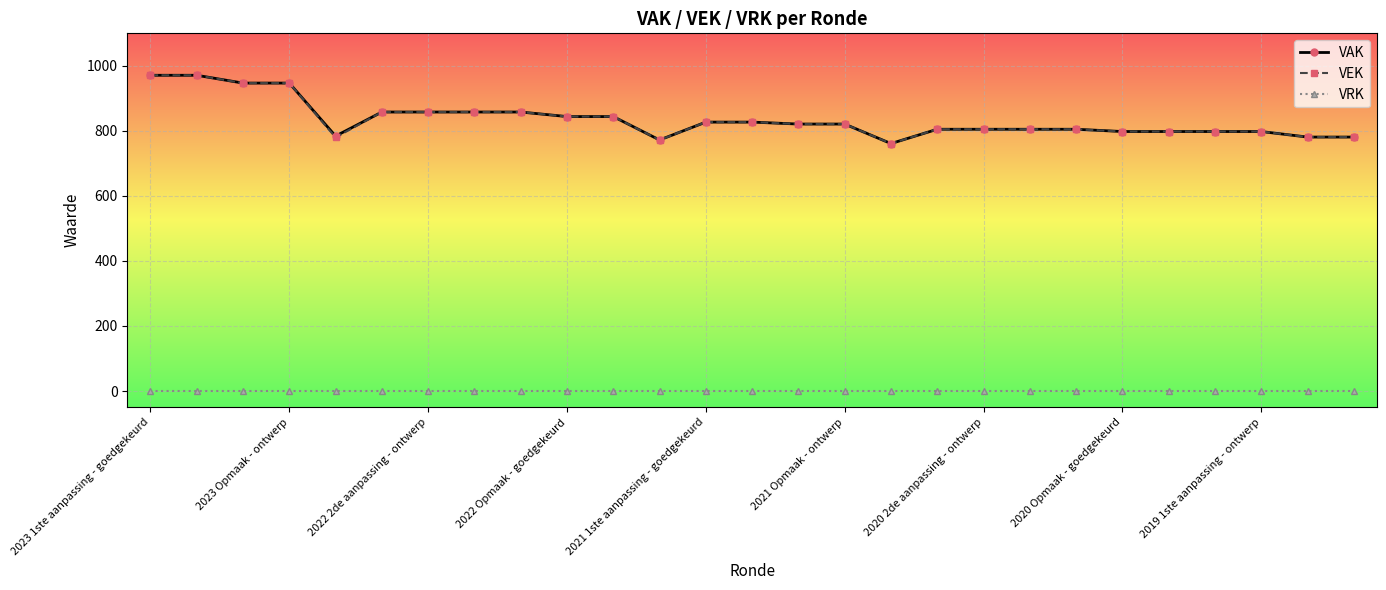

True or false: VRK and VEK cross at least once.

False